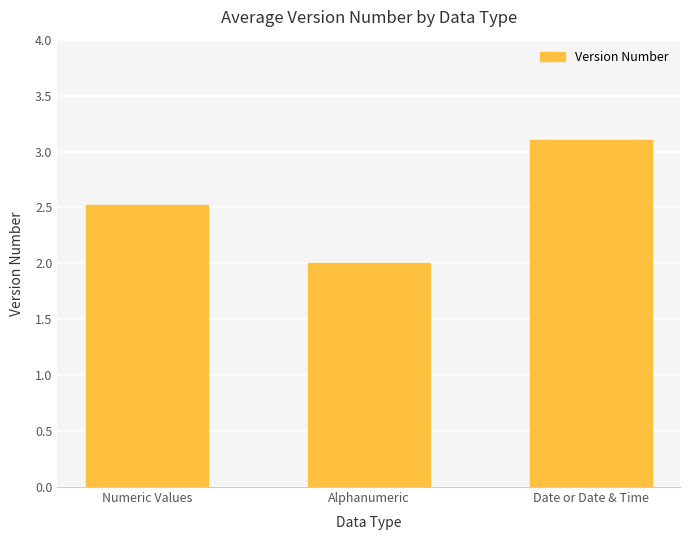

Where is the data nearest to the value 2?

Alphanumeric